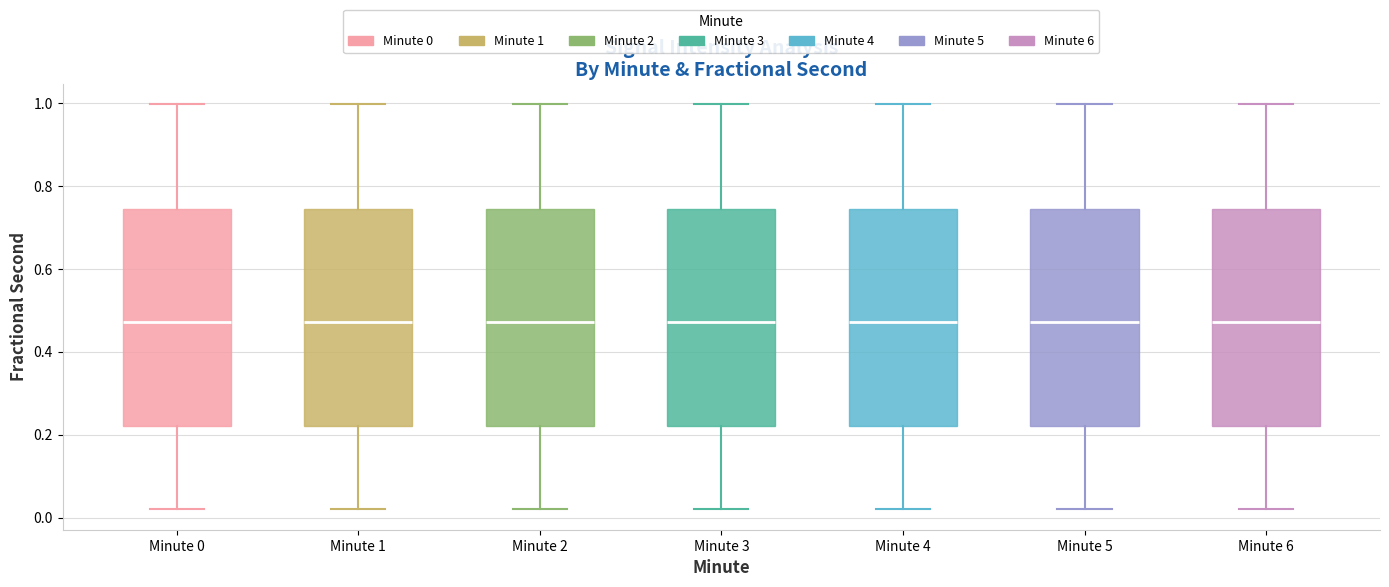

Reading left to right, read every box against the y-axis: the position of its median line, the range the box covers, and the ends of its whiskers. The values are not printed on the chart, so give them approximately, as read against the axis.

Minute 0: median 0.48, box 0.22 to 0.74, whiskers 0.02 to 1.00
Minute 1: median 0.48, box 0.22 to 0.74, whiskers 0.02 to 1.00
Minute 2: median 0.48, box 0.22 to 0.74, whiskers 0.02 to 1.00
Minute 3: median 0.48, box 0.22 to 0.74, whiskers 0.02 to 1.00
Minute 4: median 0.48, box 0.22 to 0.74, whiskers 0.02 to 1.00
Minute 5: median 0.48, box 0.22 to 0.74, whiskers 0.02 to 1.00
Minute 6: median 0.48, box 0.22 to 0.74, whiskers 0.02 to 1.00